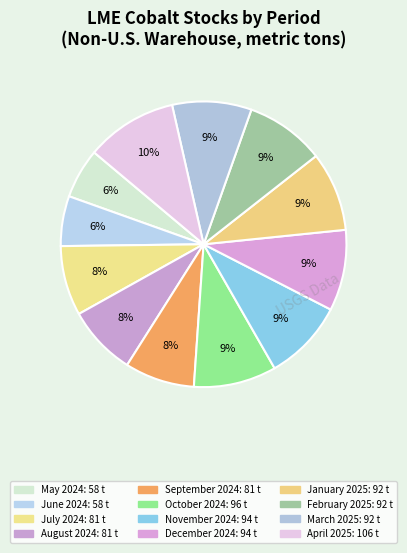

How many segments does this pie chart have?

12